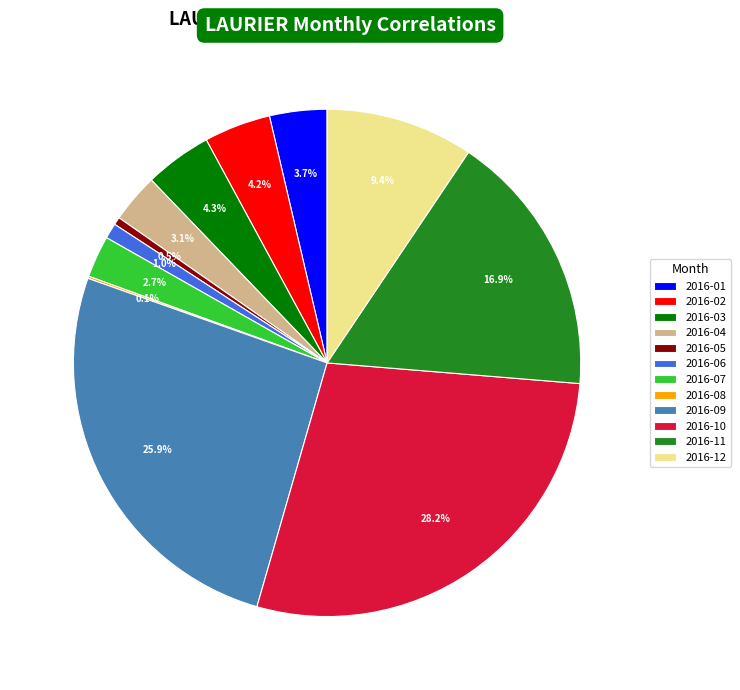

True or false: 2016-01 accounts for 4% of the total.

True